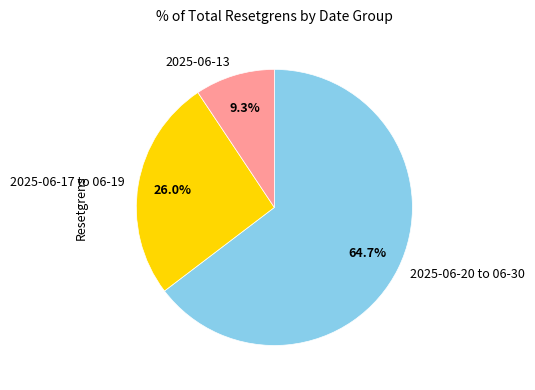

What portion of the pie excludes 2025-06-20 to 06-30?

35.3%